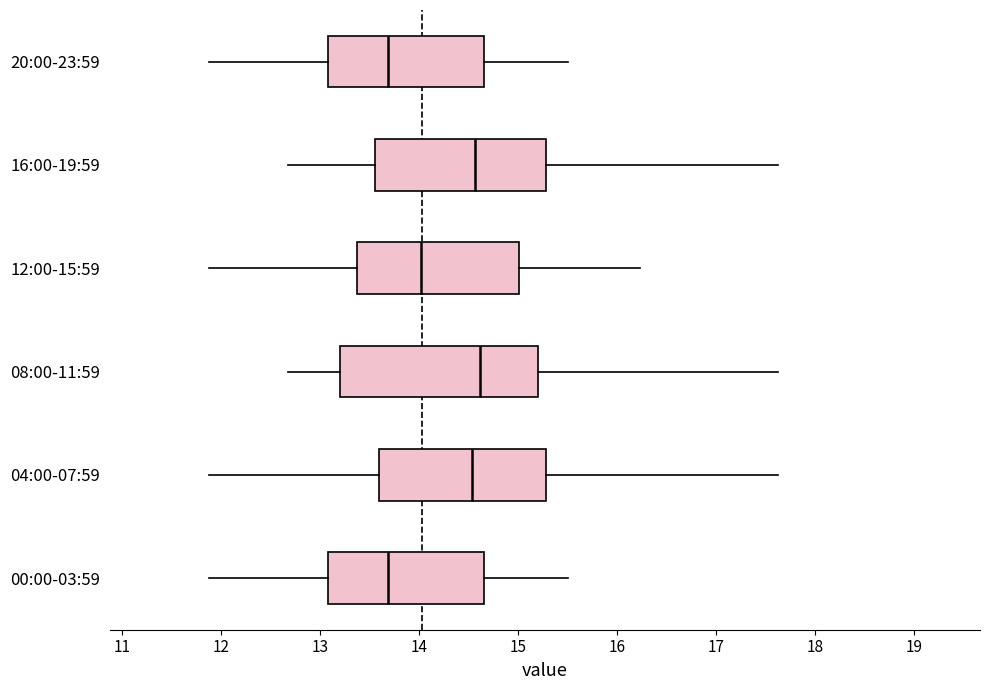

Where does the median line of the box for 20:00-23:59 sit on the x-axis? The values are not printed on the chart, so give them approximately, as read against the axis.

13.7